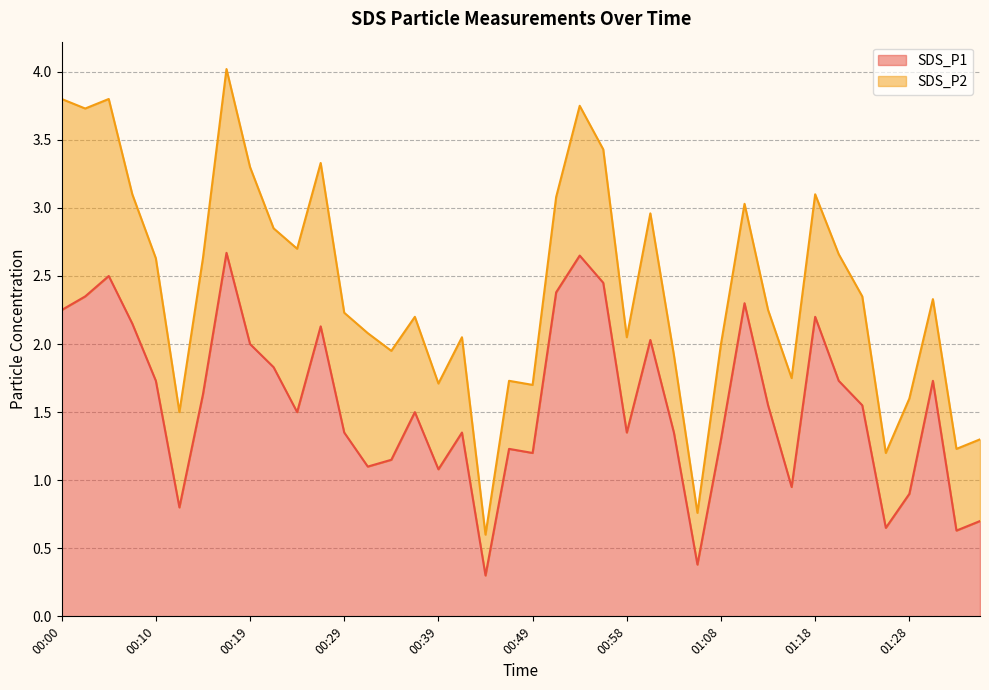

How many data points are above 1?

32